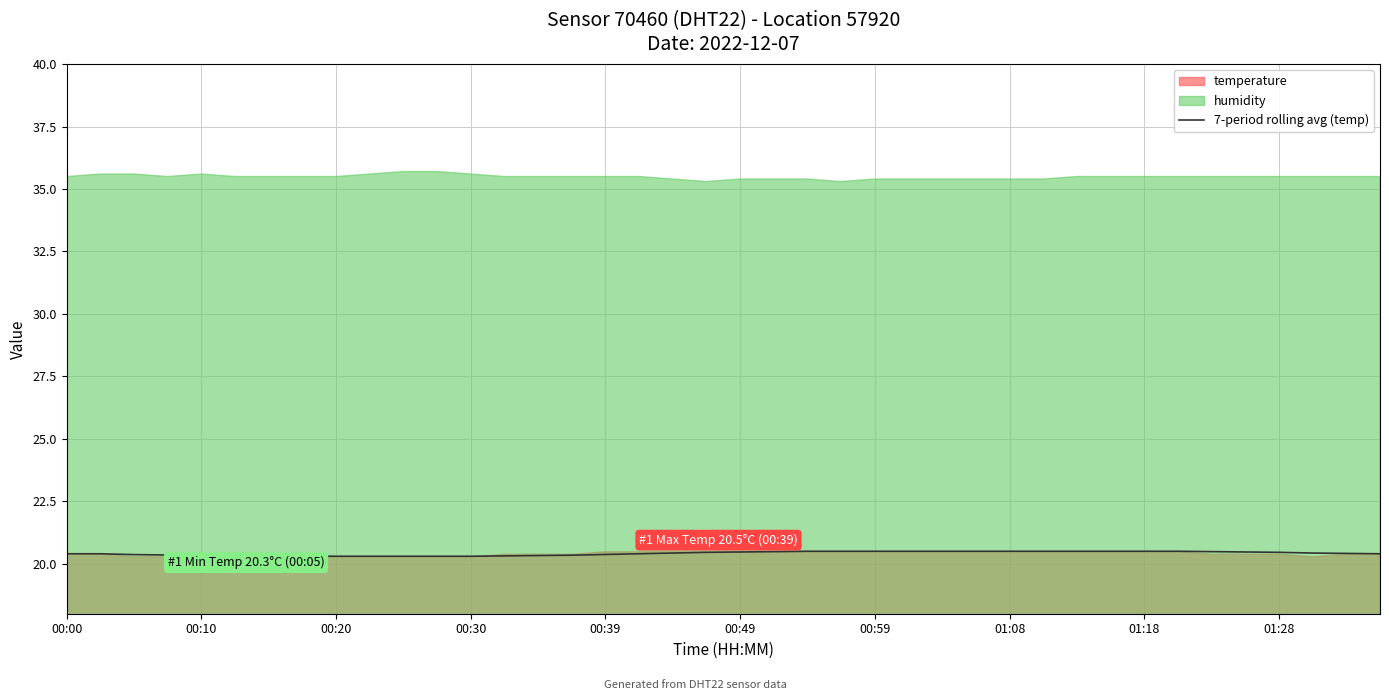

Count the number of categories in the chart.

40